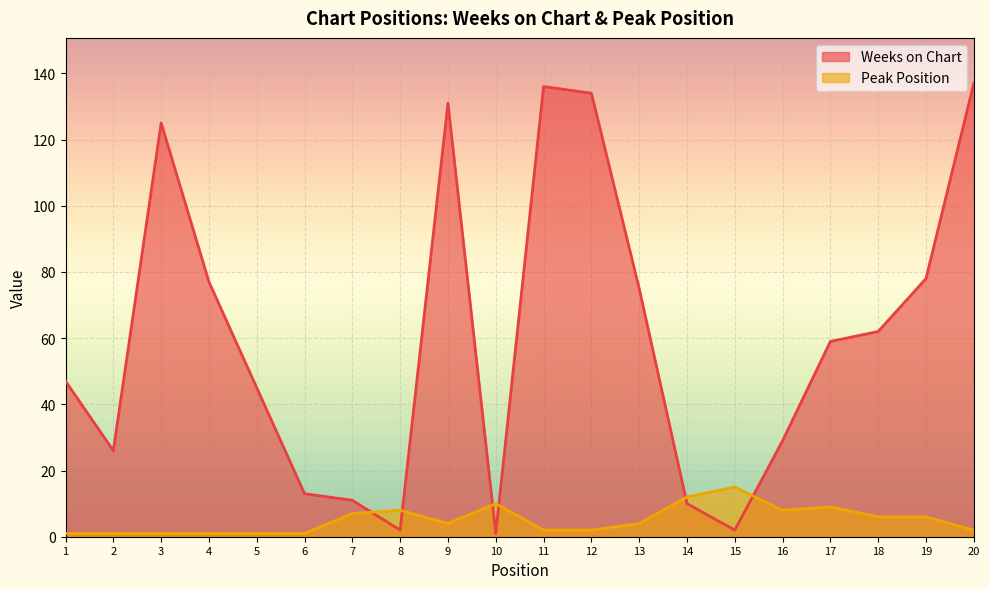

Reading right to left, extract all data points from this chart.

Weeks on Chart: 137	78	62	59	29	2	10	75	134	136	1	131	2	11	13	45	77	125	26	47
Peak Position: 2	6	6	9	8	15	12	4	2	2	10	4	8	7	1	1	1	1	1	1